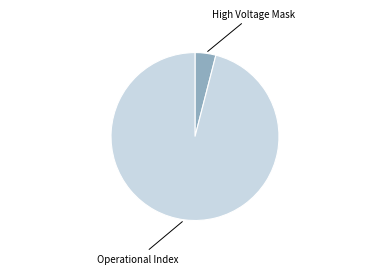

Is the sum of Operational Index and High Voltage Mask greater than half?

Yes